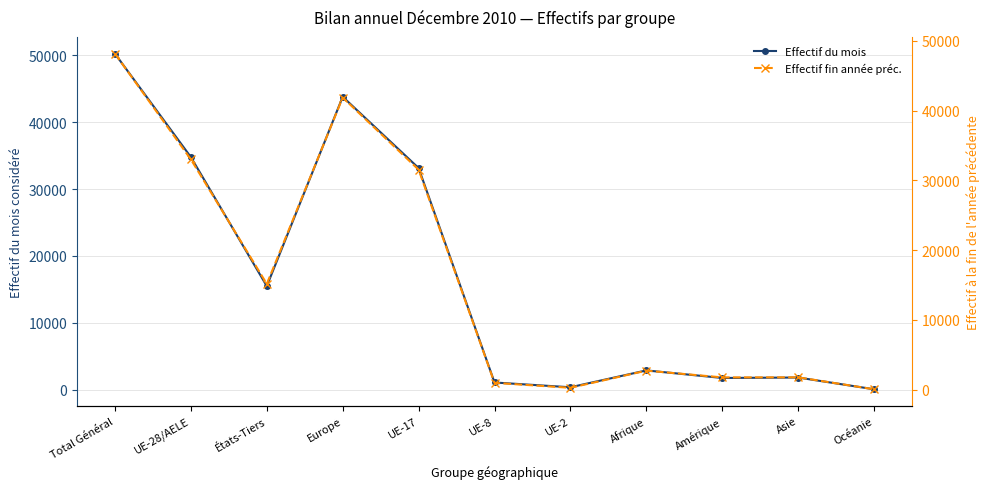

True or false: Effectif du mois has a value of 39 at Océanie.

True